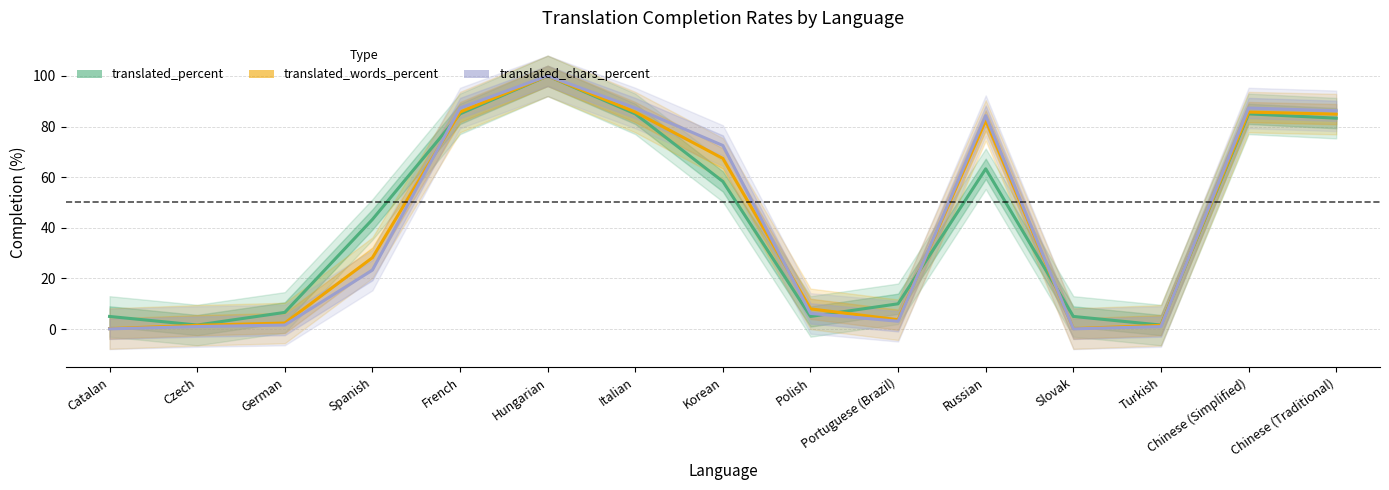

Where is translated_chars_percent nearest to the value 50?

Korean